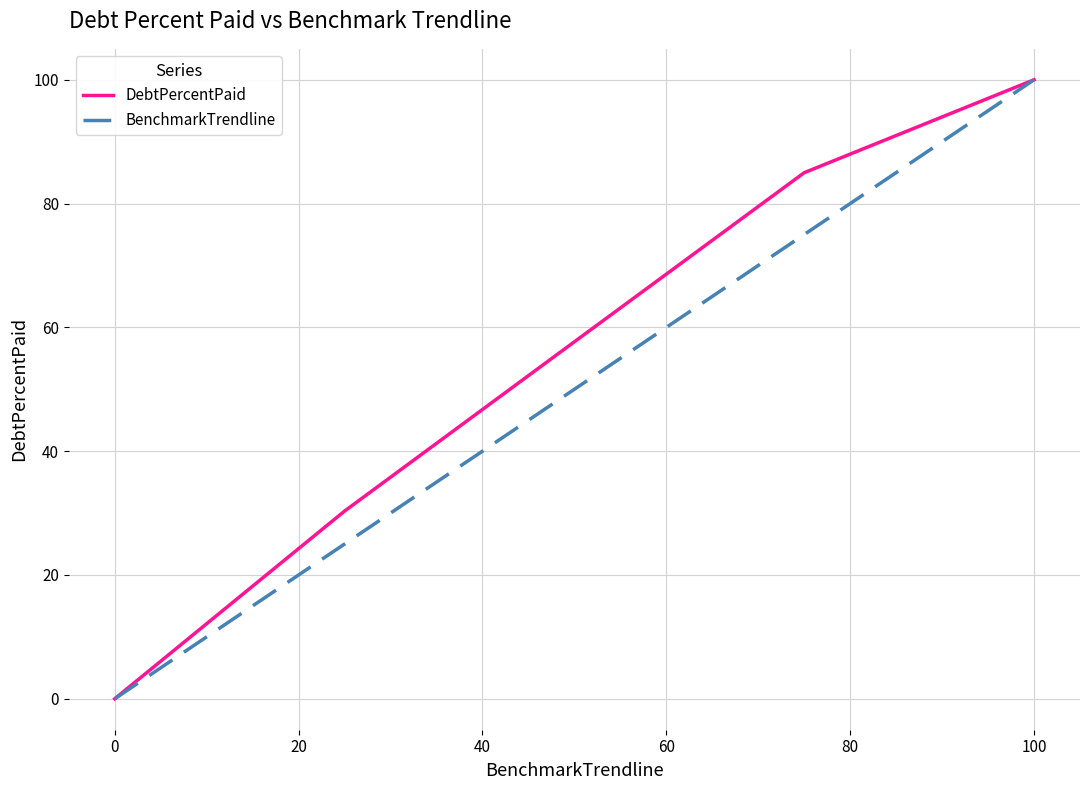

What is the highest value of the DebtPercentPaid series?

100.0